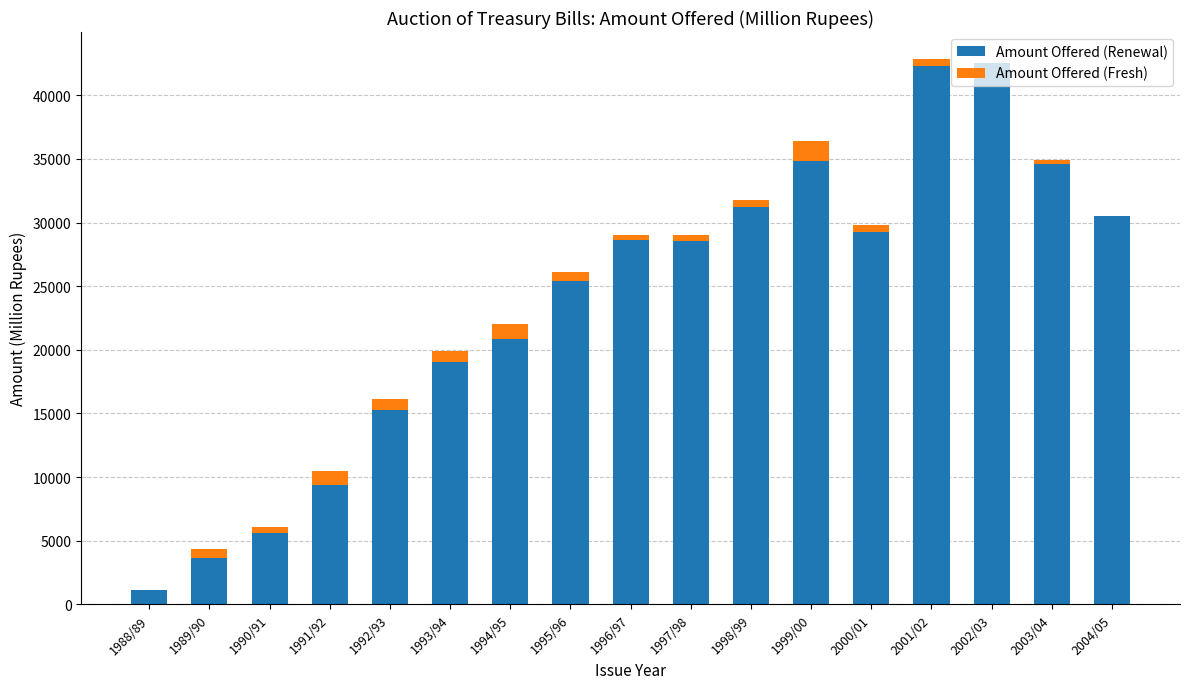

How many data points does each series have?

17